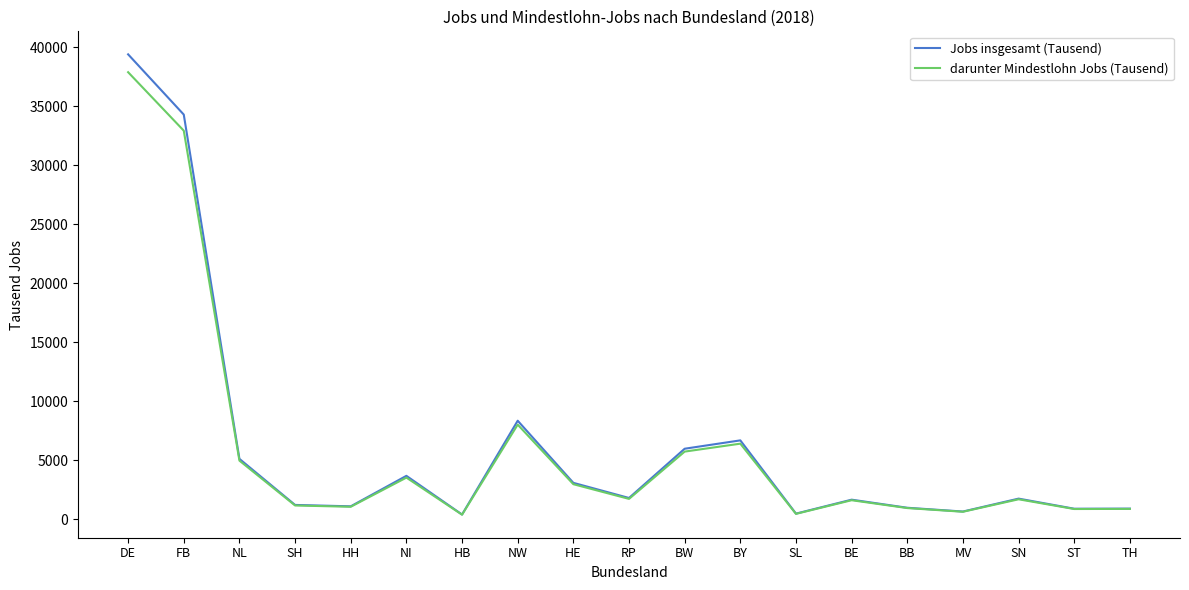

Which series changed the most between HE and BB?

Jobs insgesamt (Tausend)